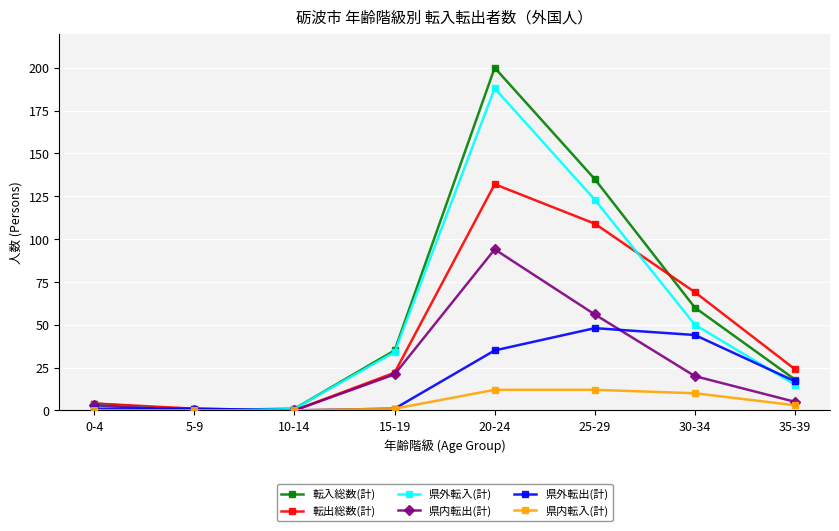

At which category is the sum across all series the highest?

20-24